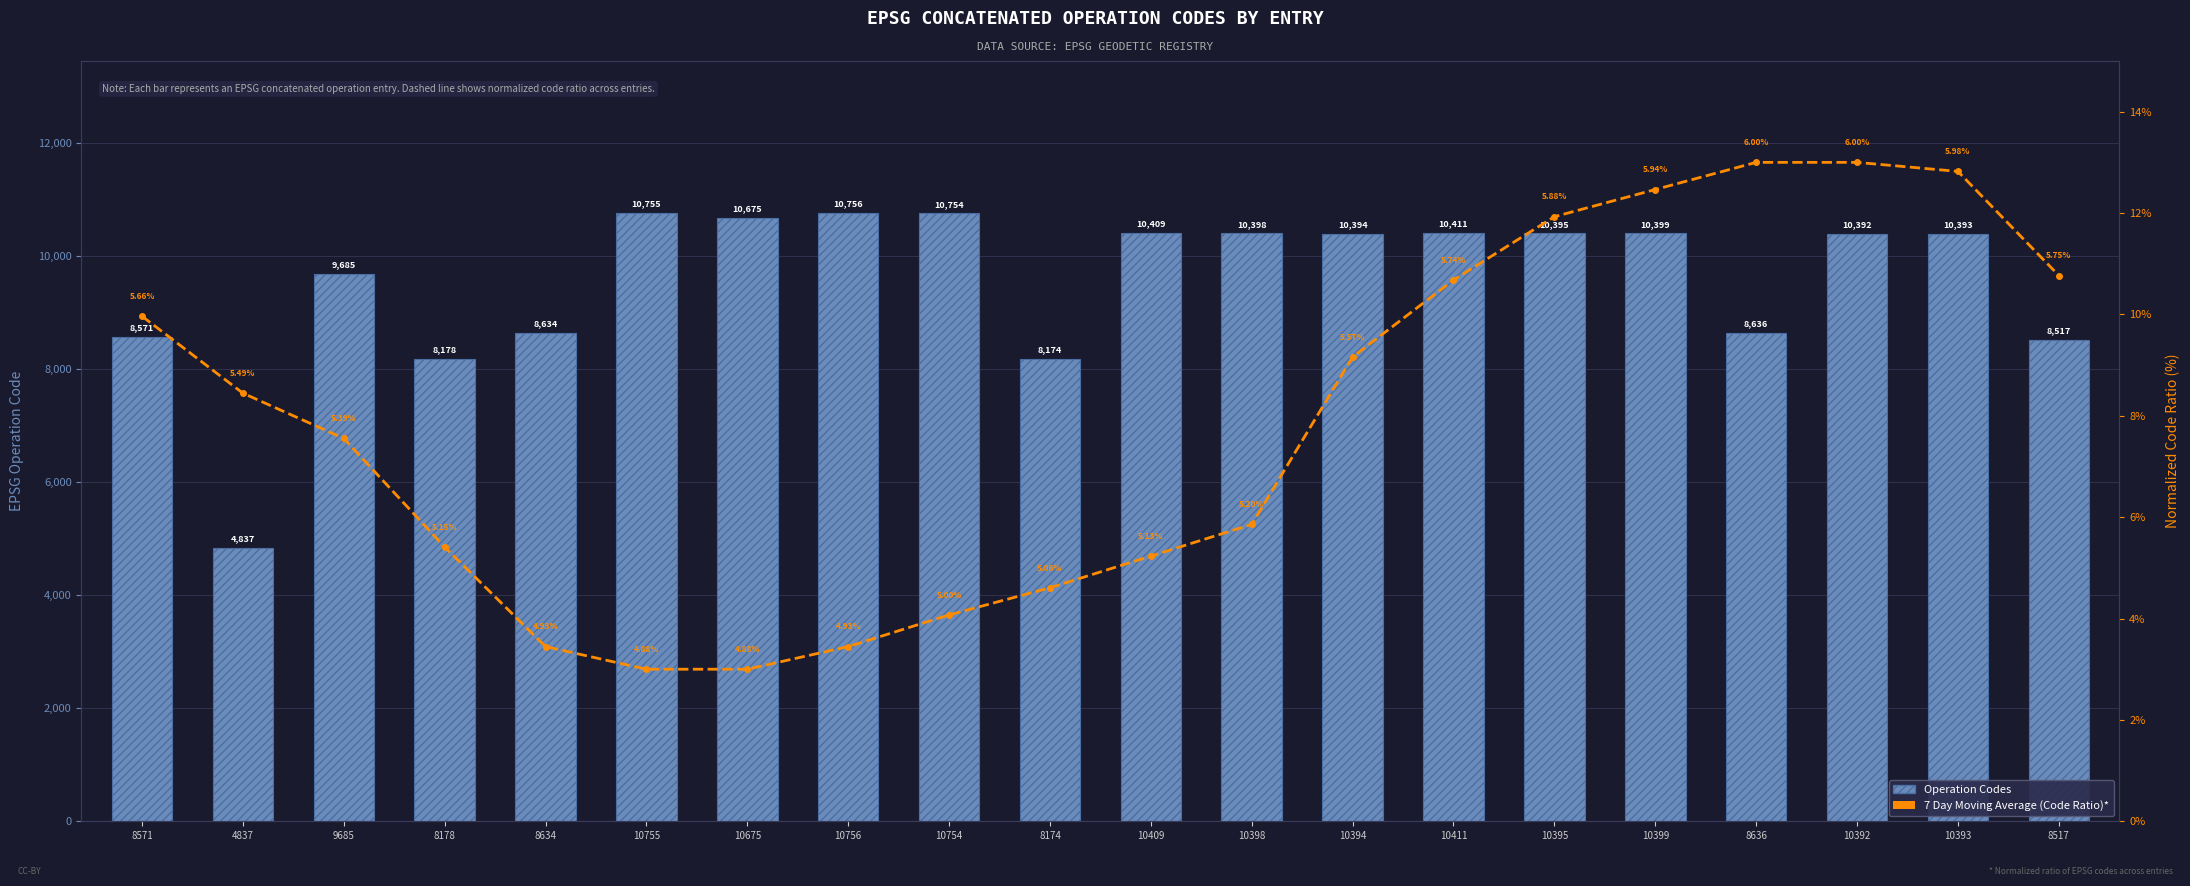

At which category is the sum across all series the highest?

10756